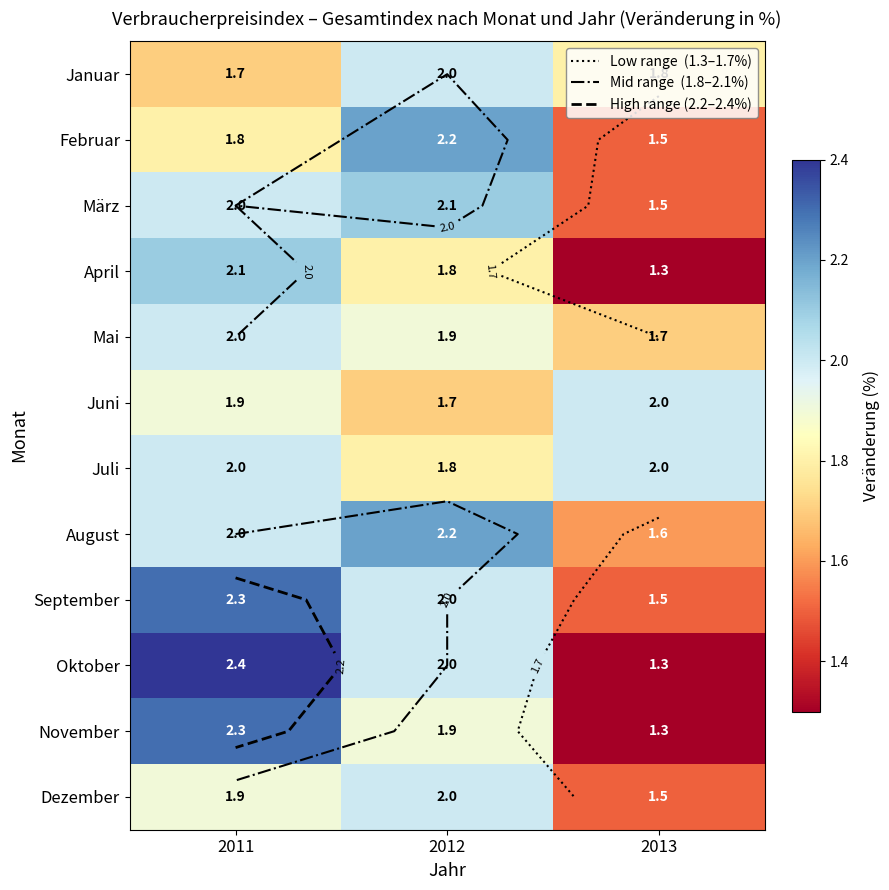

How many categories are shown in the chart?

3